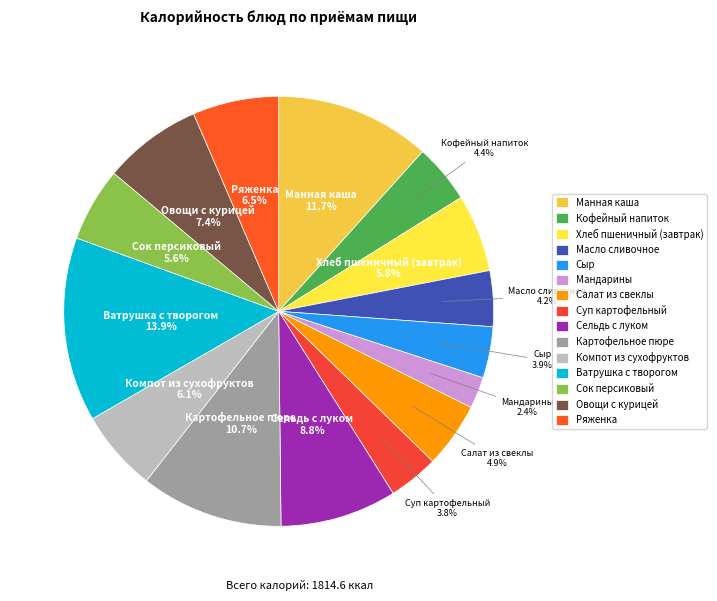

What percentage is the Овощи с курицей slice, to the nearest percent?

7%